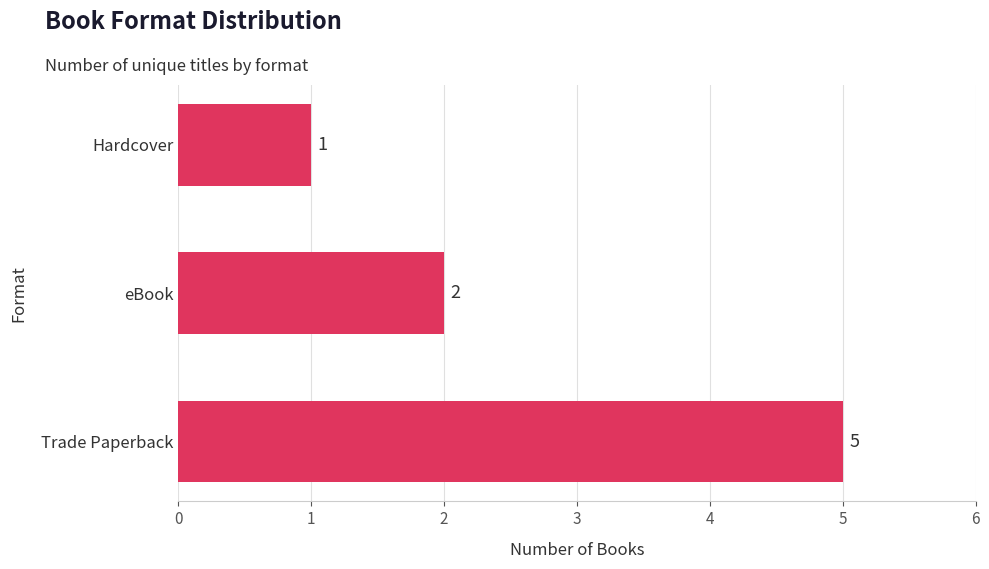

Does the chart contain any negative values?

No